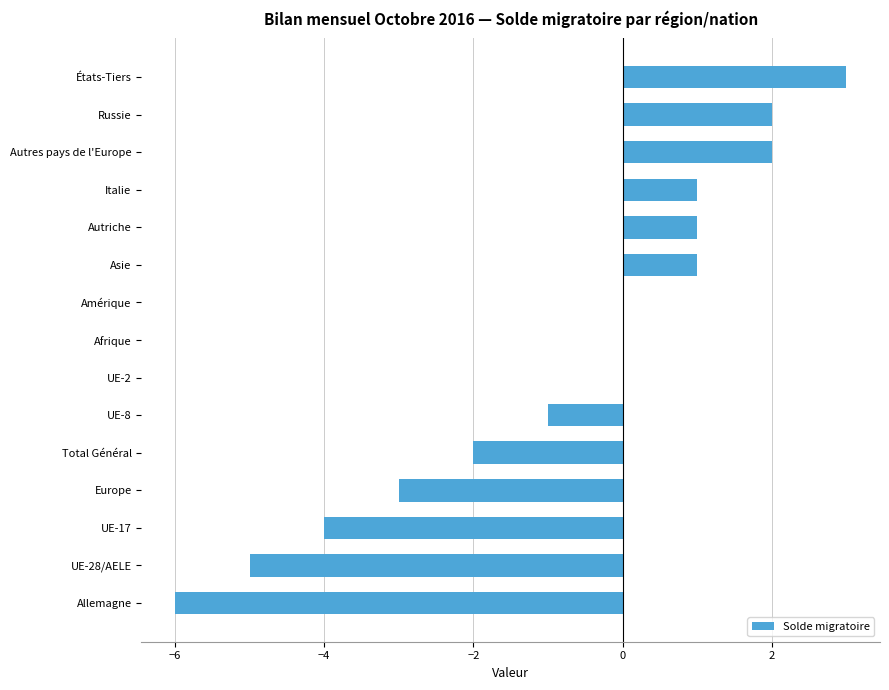

True or false: the data shows 5 at États-Tiers.

False